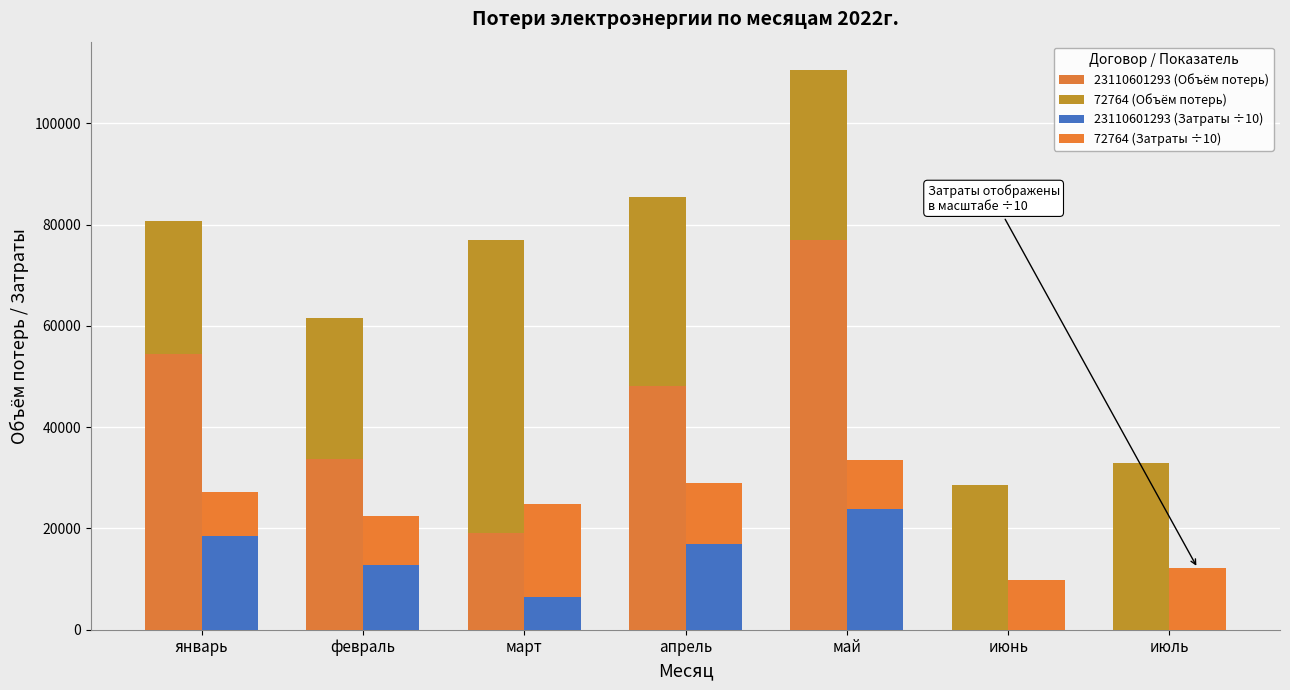

At which label does 23110601293 (Объём потерь) reach its minimum?

июнь